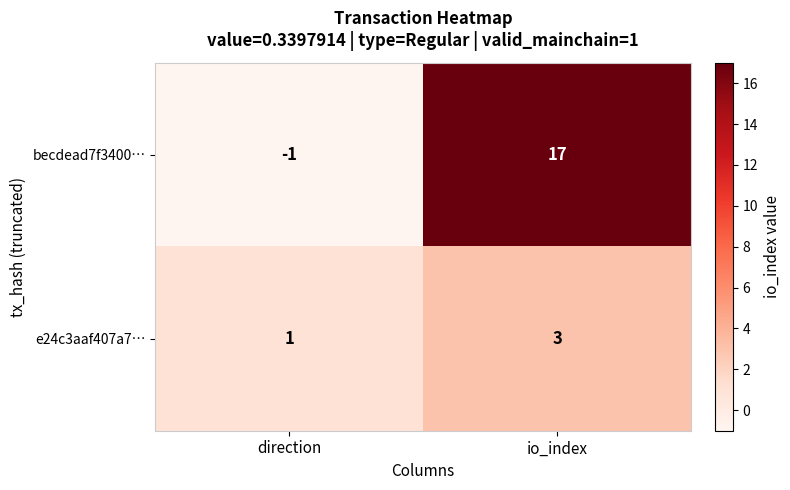

What is the minimum value shown in the chart?

-1